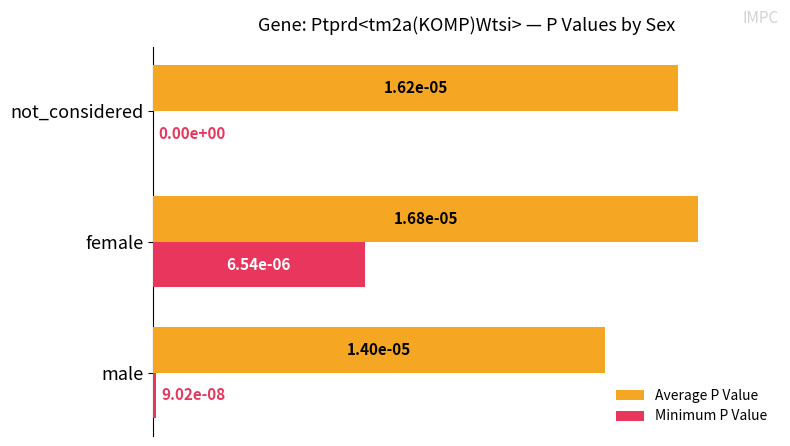

Between male and not_considered, which series saw the biggest shift?

Average P Value